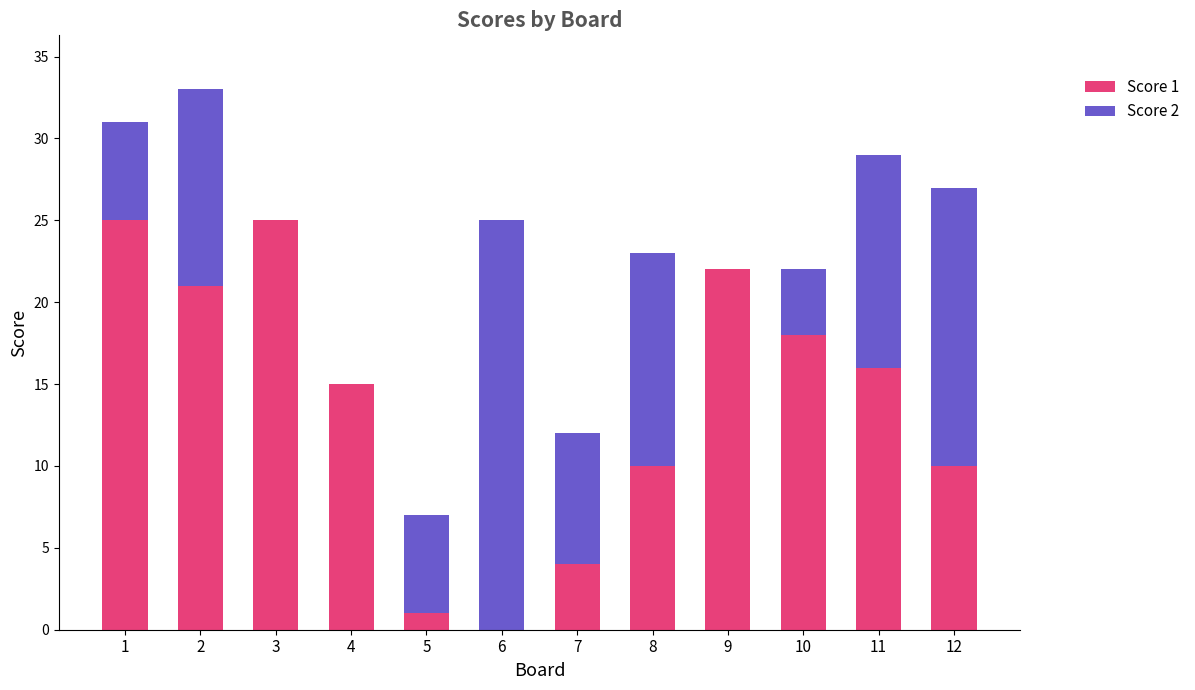

The value of Score 1 at 10 is 18. True or false?

True